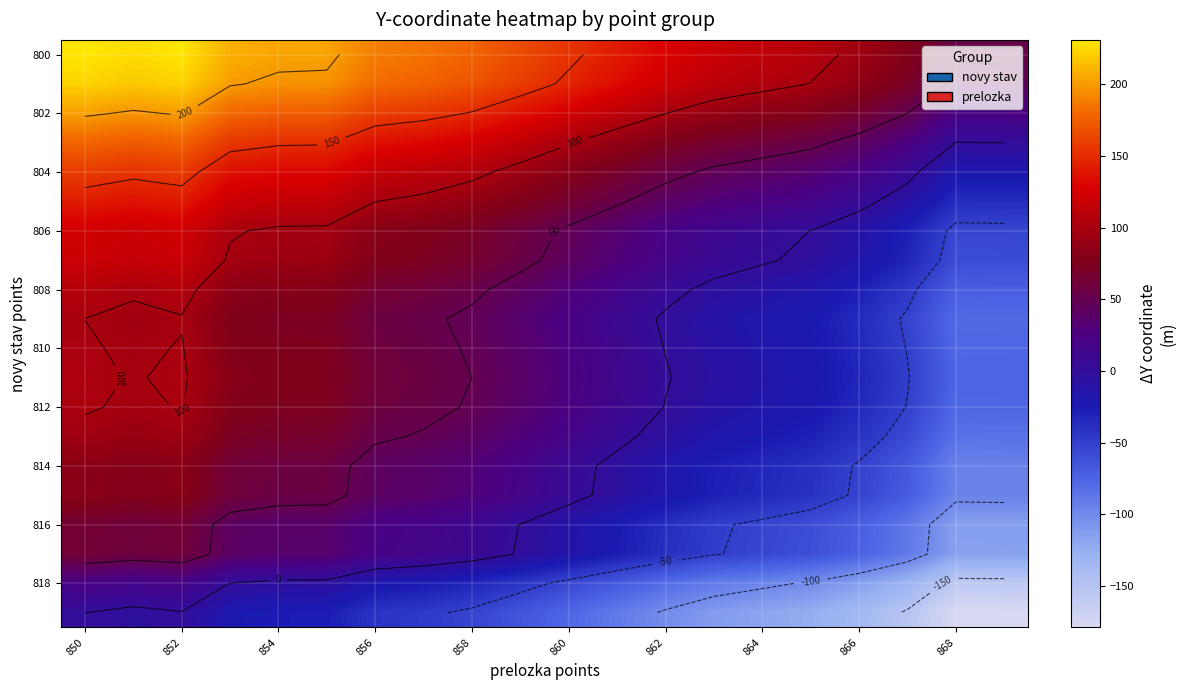

Where does the 816 series first go above 0?

850